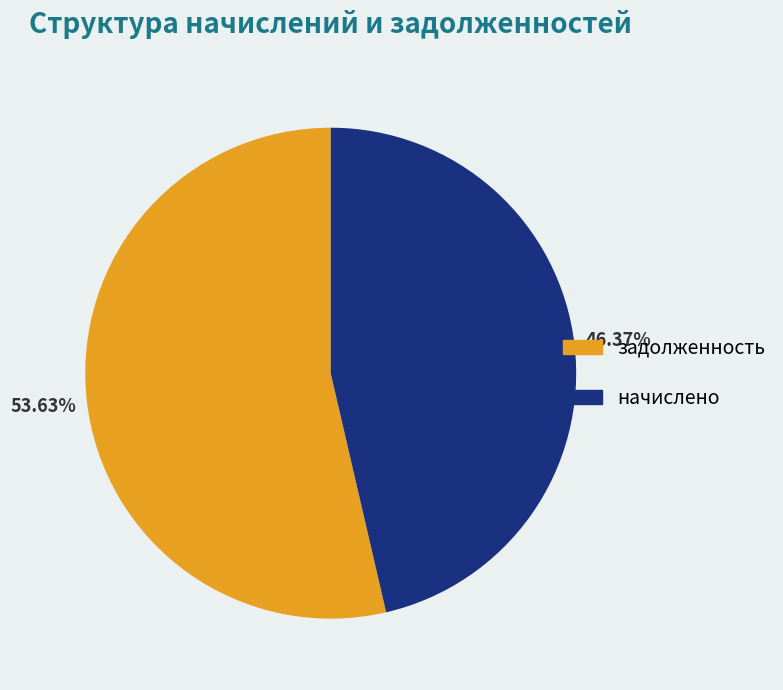

Does any single category account for the majority?

Yes